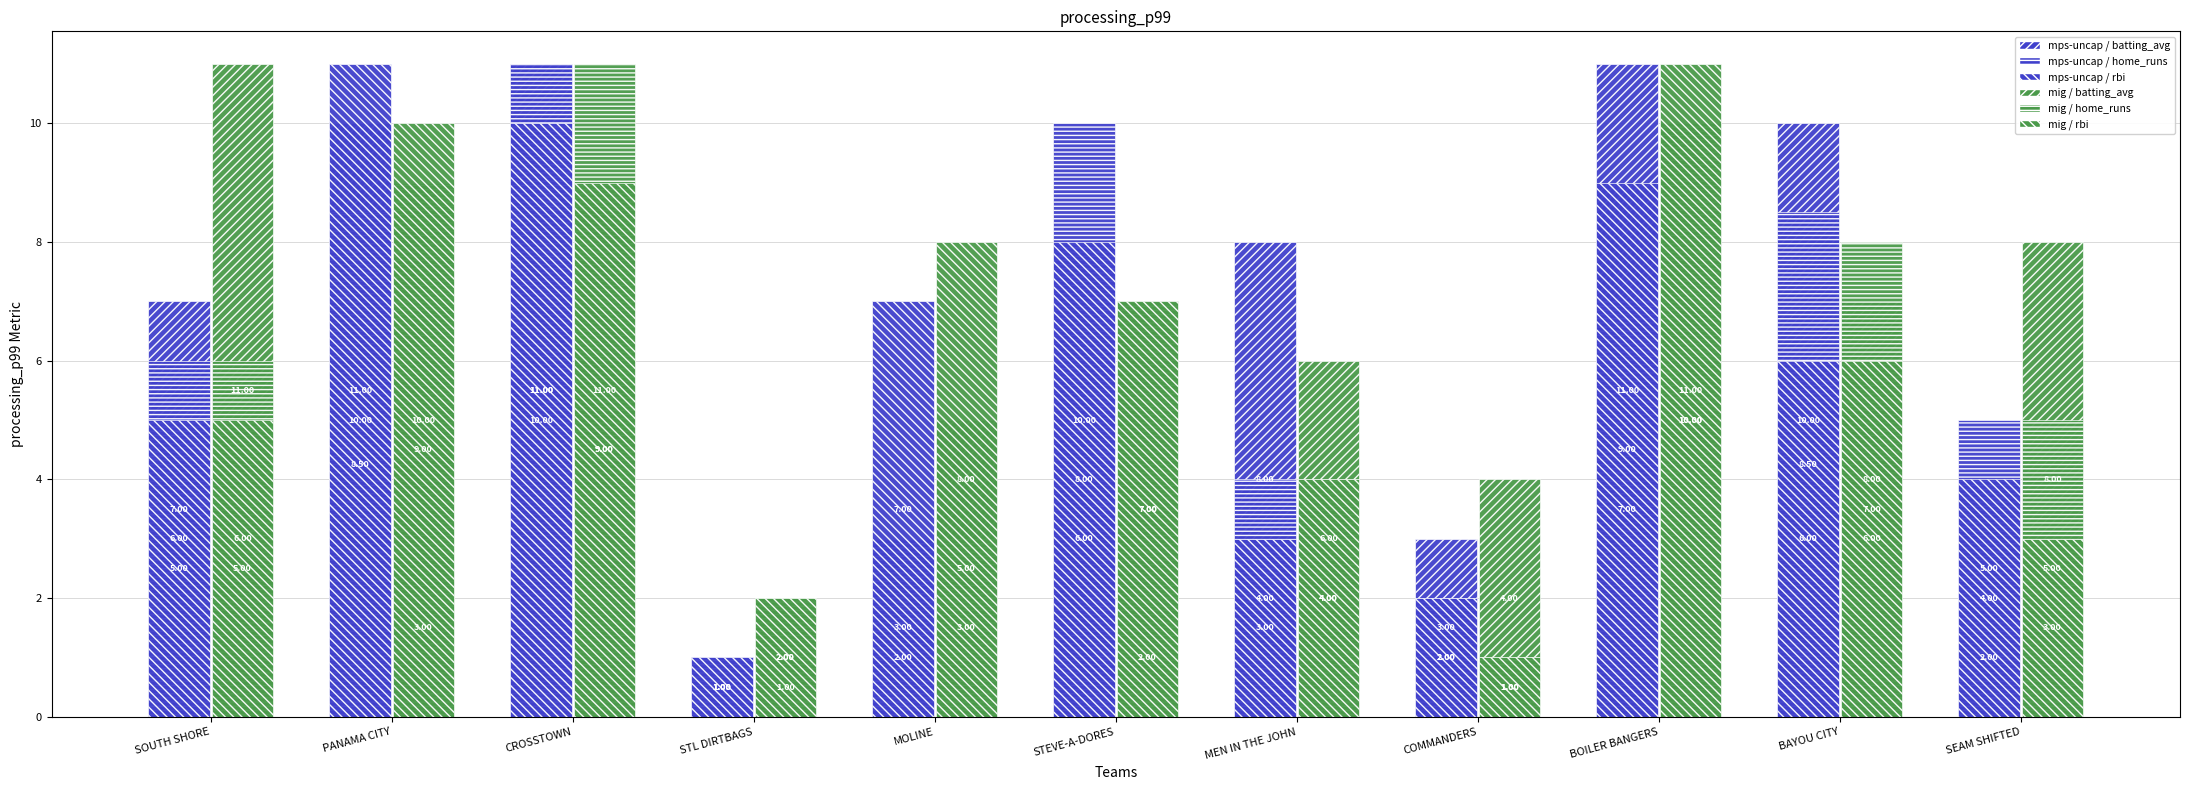

Which category has the lowest value across all series?

STL DIRTBAGS